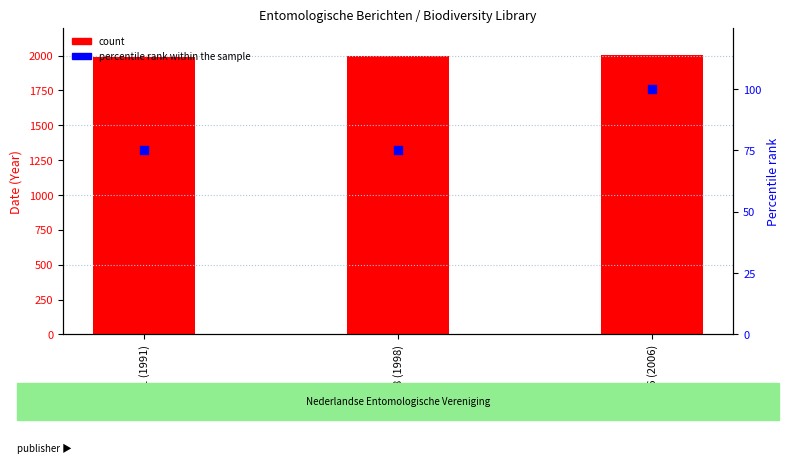

Which series contains the highest Y value?

count